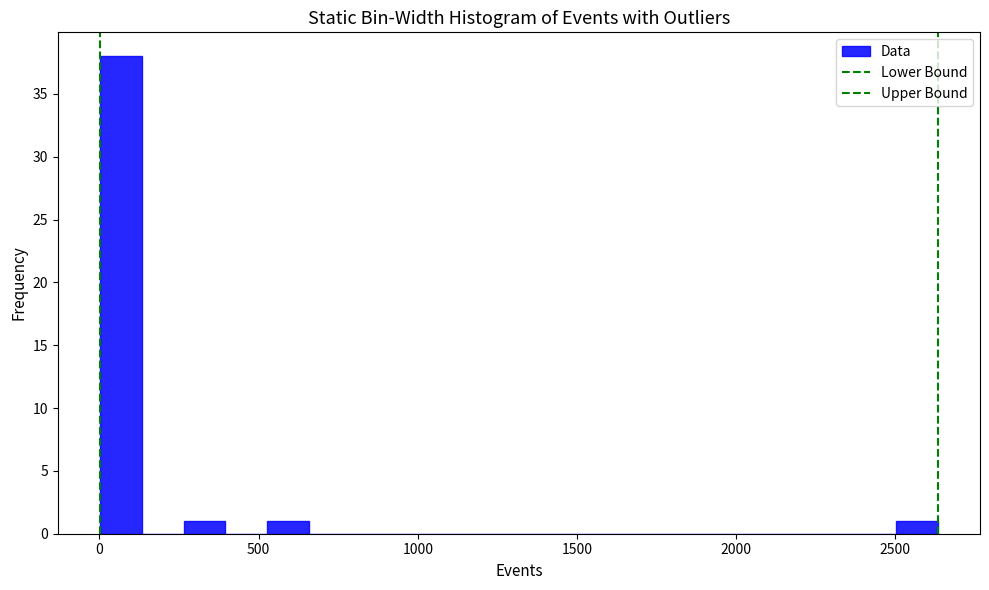

Read against the x-axis, roughly where is the centre of the tallest bar?

50